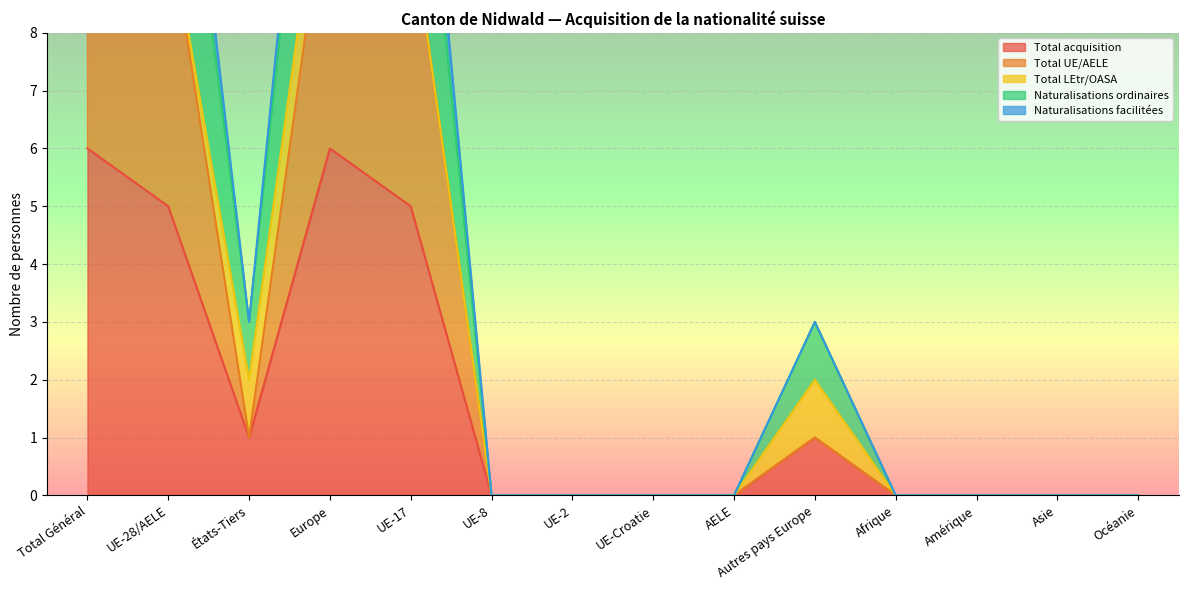

What is the greatest value displayed?

17